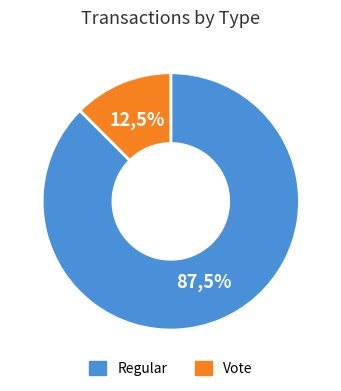

Does any single category account for the majority?

Yes